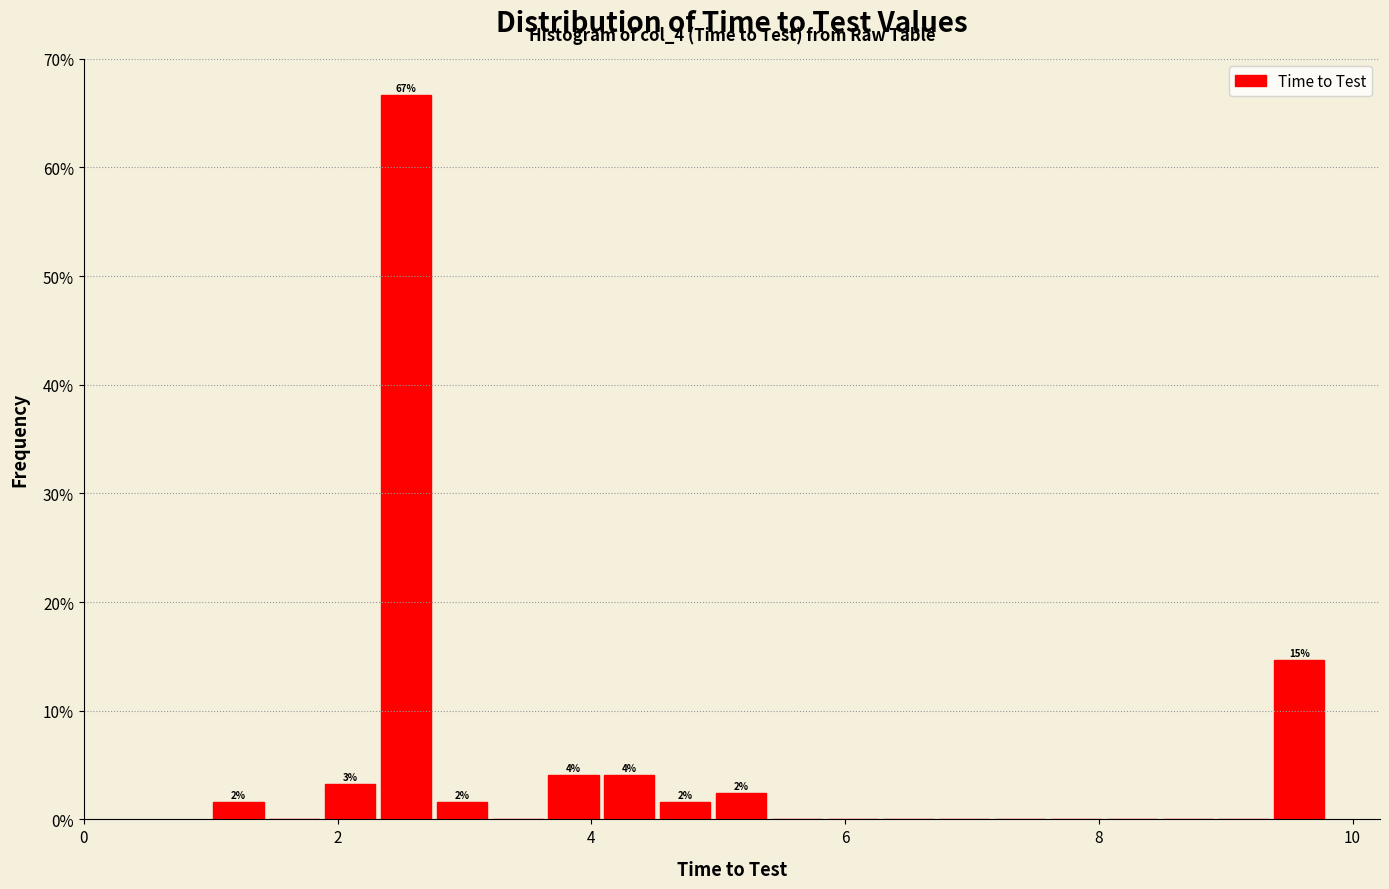

Around what value on the x-axis is the tallest bar? Give the approximate position of its centre, as read against the axis.

2.6